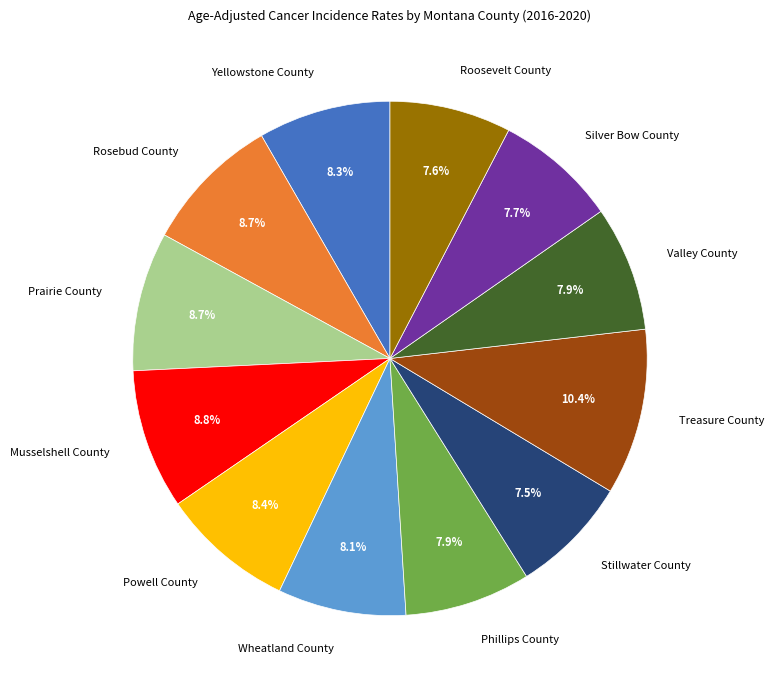

What percentage is the Musselshell County slice, to the nearest percent?

9%